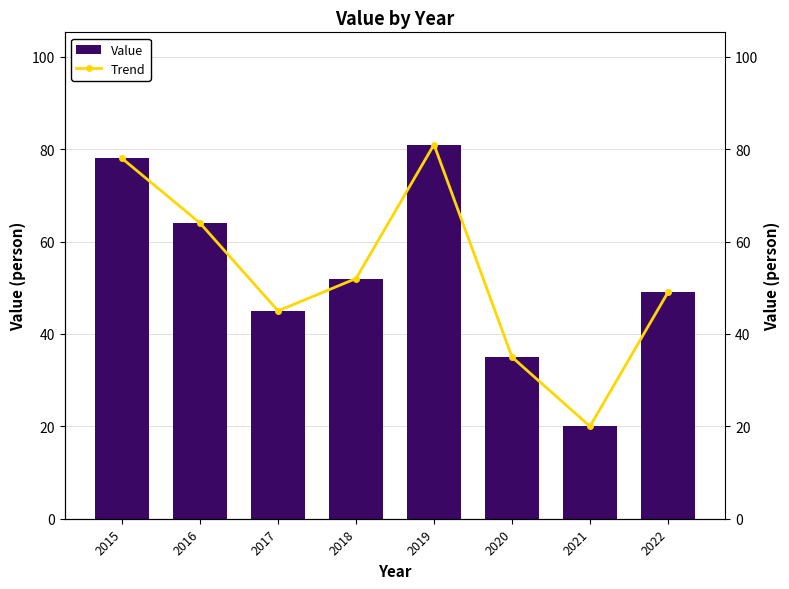

What value does the Trend series have at 2020, to the nearest 5?

35